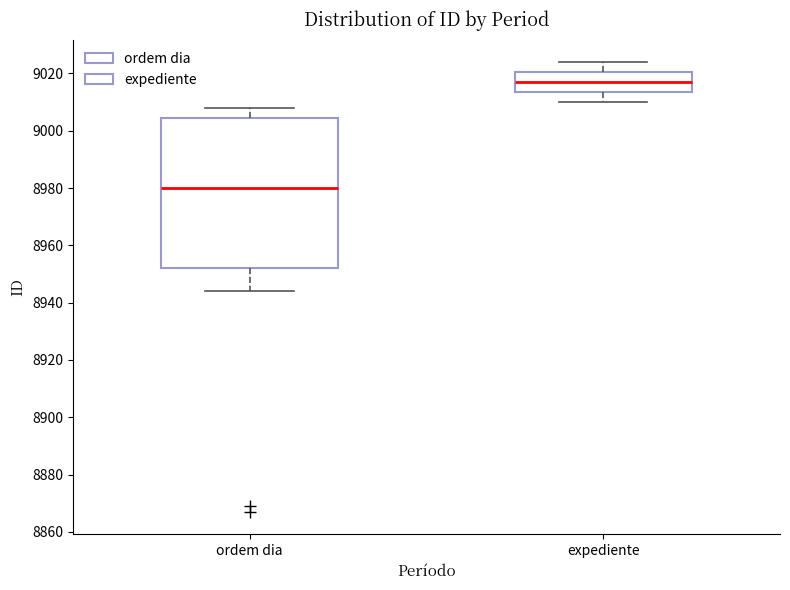

Reading left to right, read every box against the y-axis: the position of its median line, the range the box covers, and the ends of its whiskers. The values are not printed on the chart, so give them approximately, as read against the axis.

ordem dia: median 8980, box 8952 to 9004, whiskers 8944 to 9008
expediente: median 9018, box 9014 to 9020, whiskers 9010 to 9024